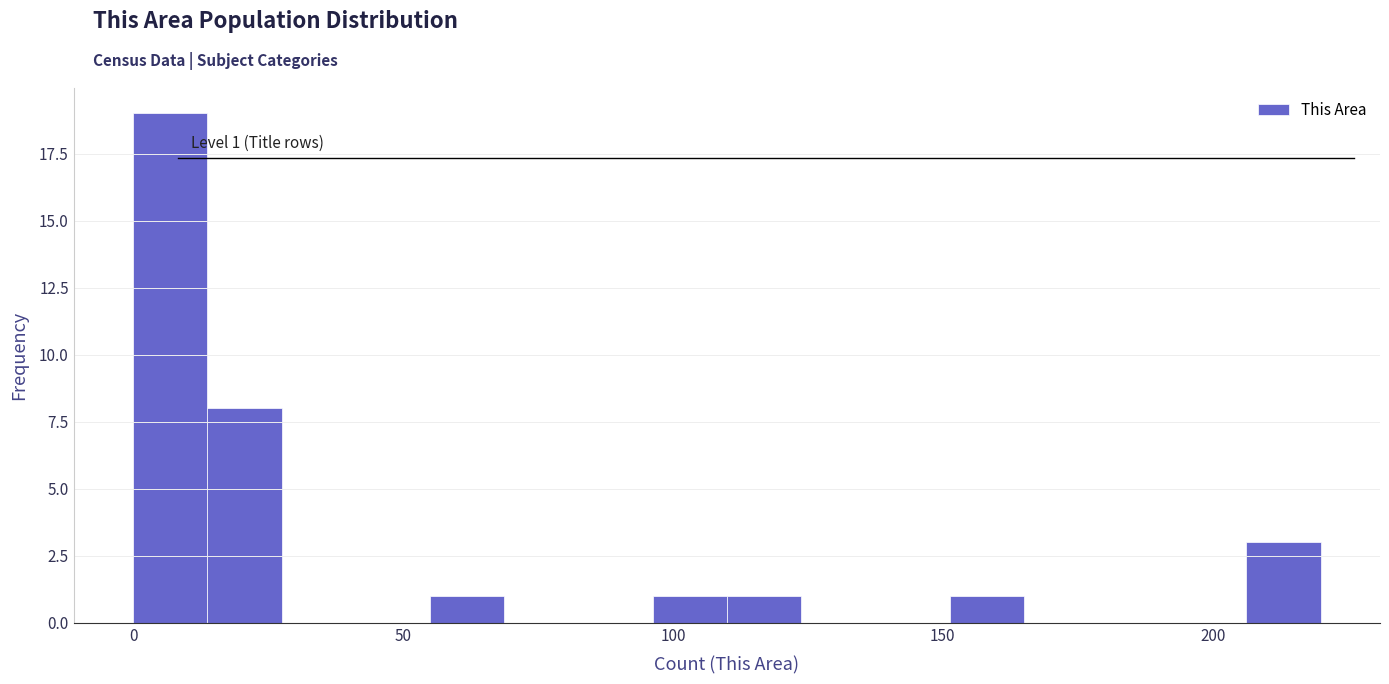

Around what value on the x-axis is the tallest bar? Give the approximate position of its centre, as read against the axis.

5